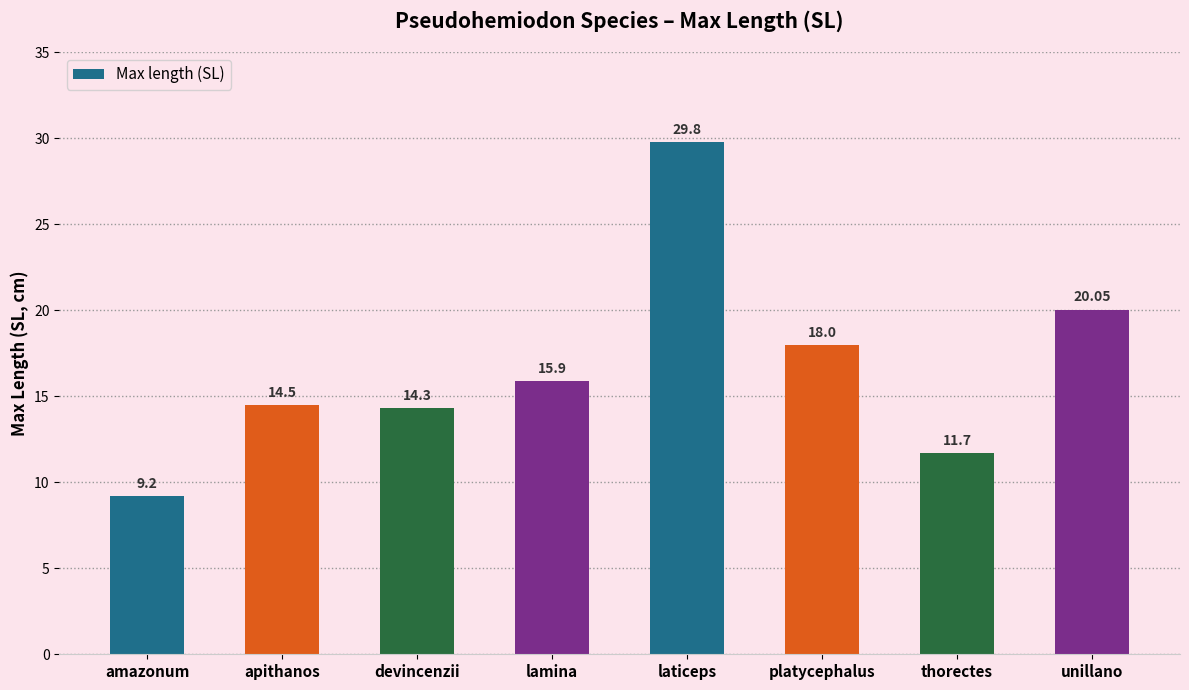

True or false: the data shows 6.4 at unillano.

False